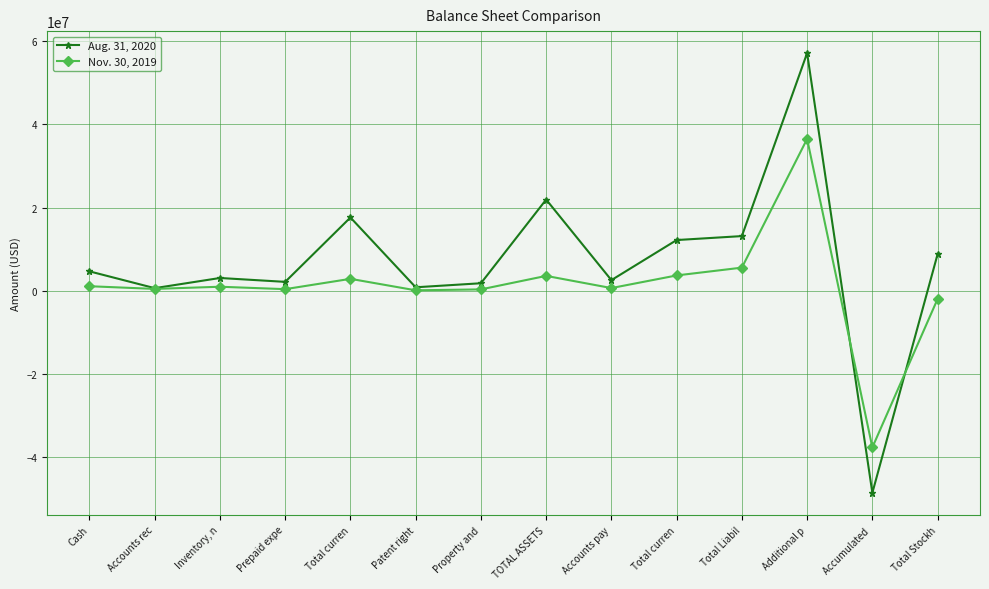

What is the total value across all series at Property and?

2118971